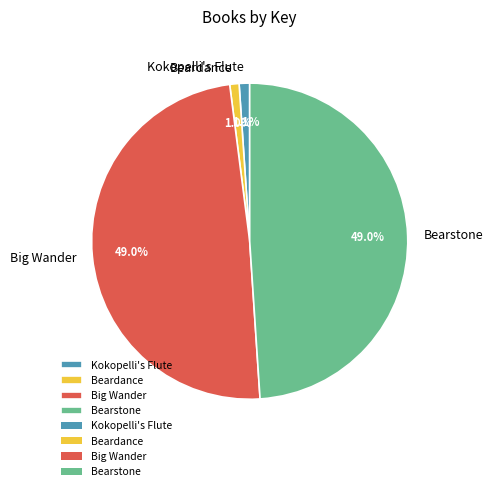

Combined, what portion of the pie is Big Wander and Beardance?

50.0%